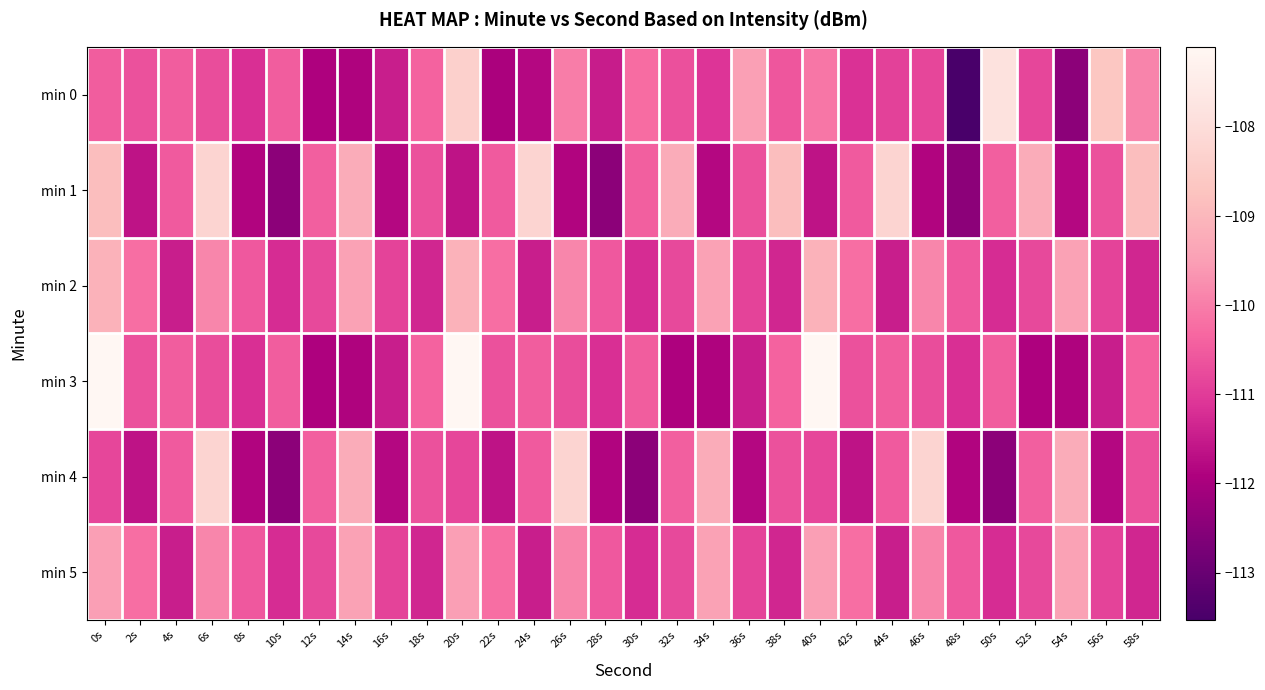

Which has a higher value, 20s or 52s?

20s